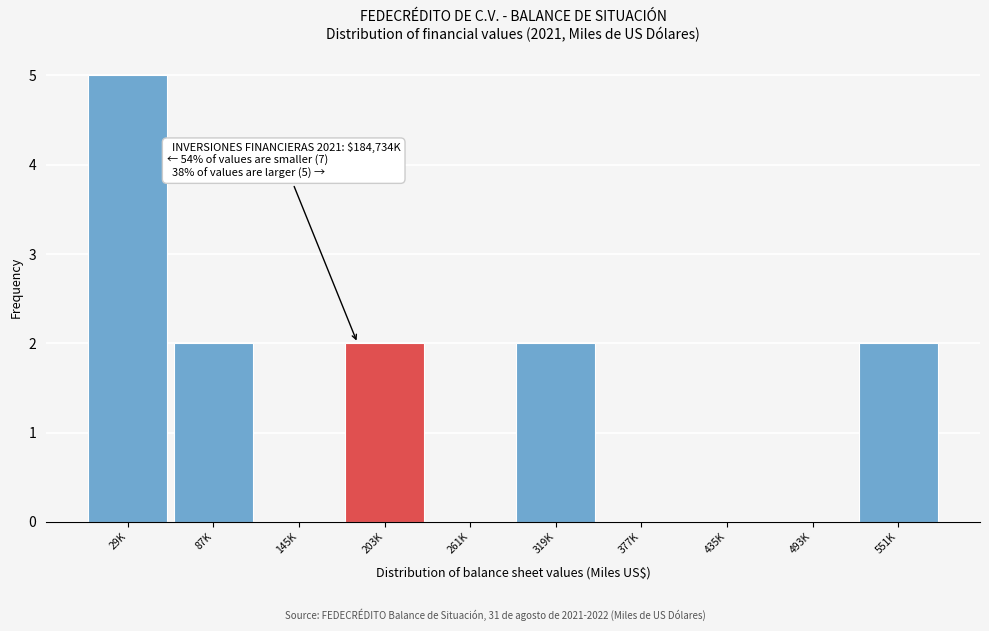

Reading left to right, list all the values displayed in this chart.

29K=5	87K=2	145K=0	203K=2	261K=0	319K=2	377K=0	435K=0	493K=0	551K=2